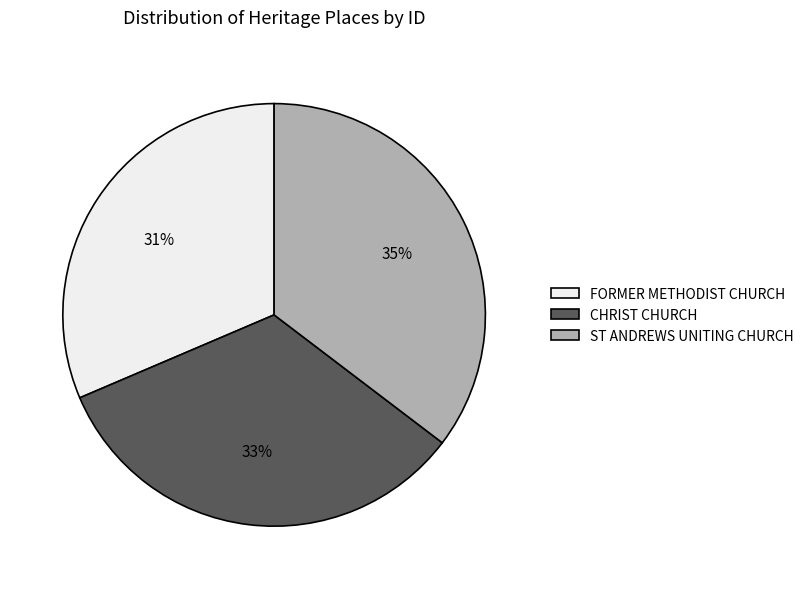

Combined, do CHRIST CHURCH and FORMER METHODIST CHURCH account for over 50%?

Yes